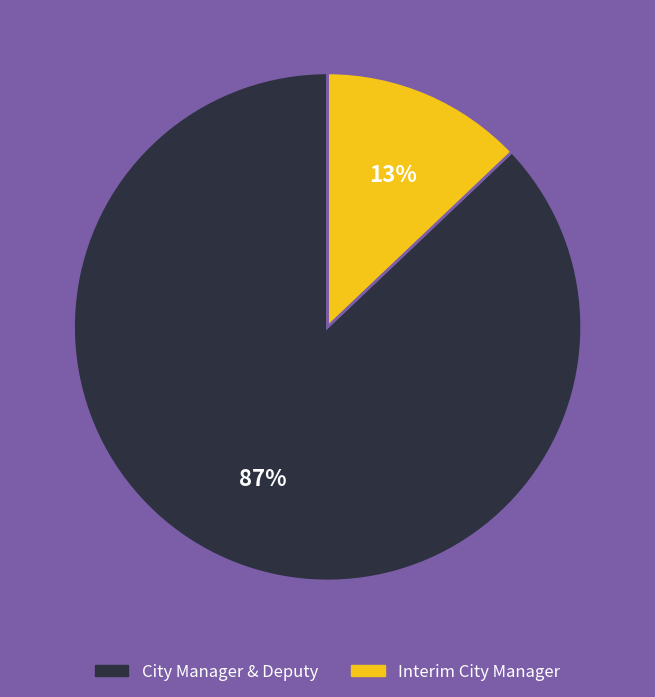

Is there any slice that represents more than half of the pie?

Yes